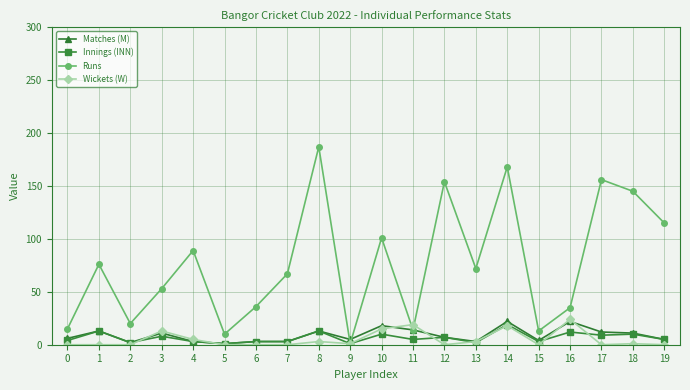

Is it true that Runs equals 292 at 8?

False